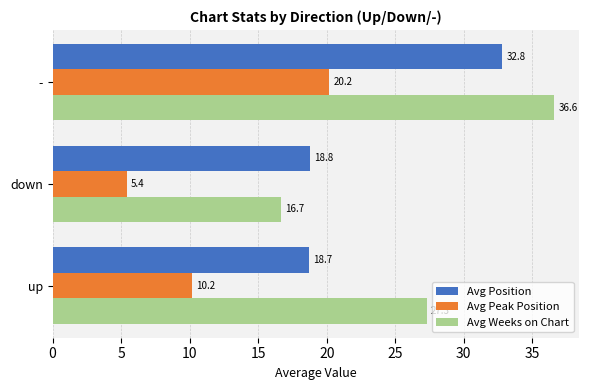

What is the maximum value shown in the chart?

36.6